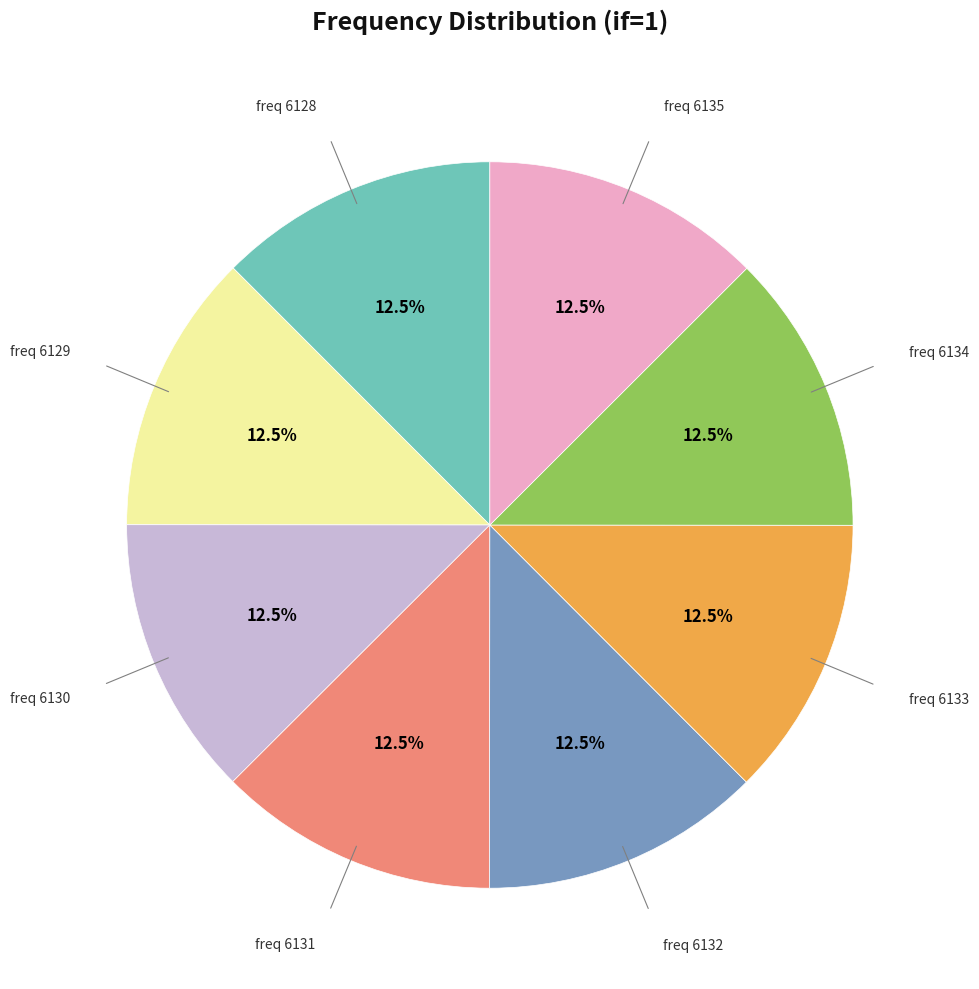

Is there a majority slice in this chart?

No